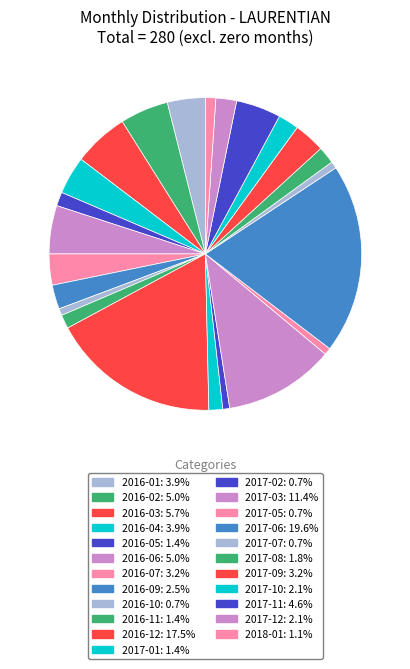

To the nearest percent, what is the difference between the largest and smallest slice percentages?

19%